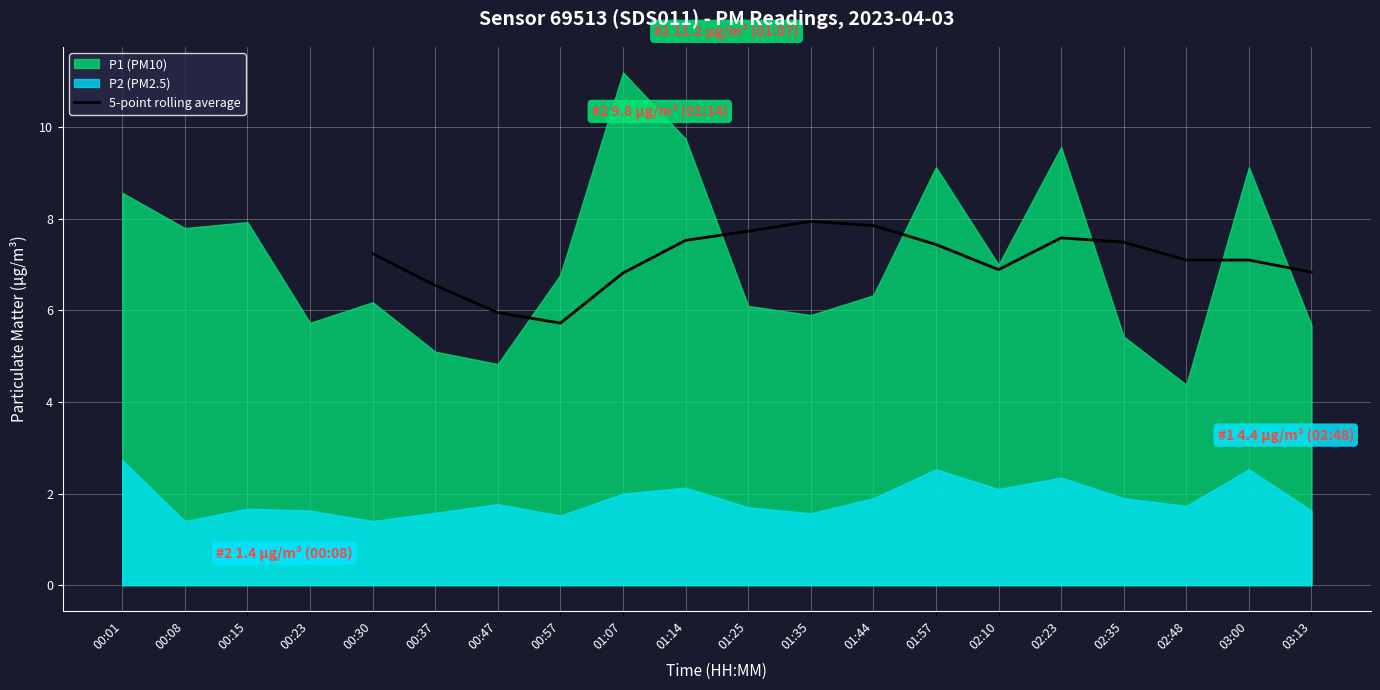

How many lines are shown in the chart?

1